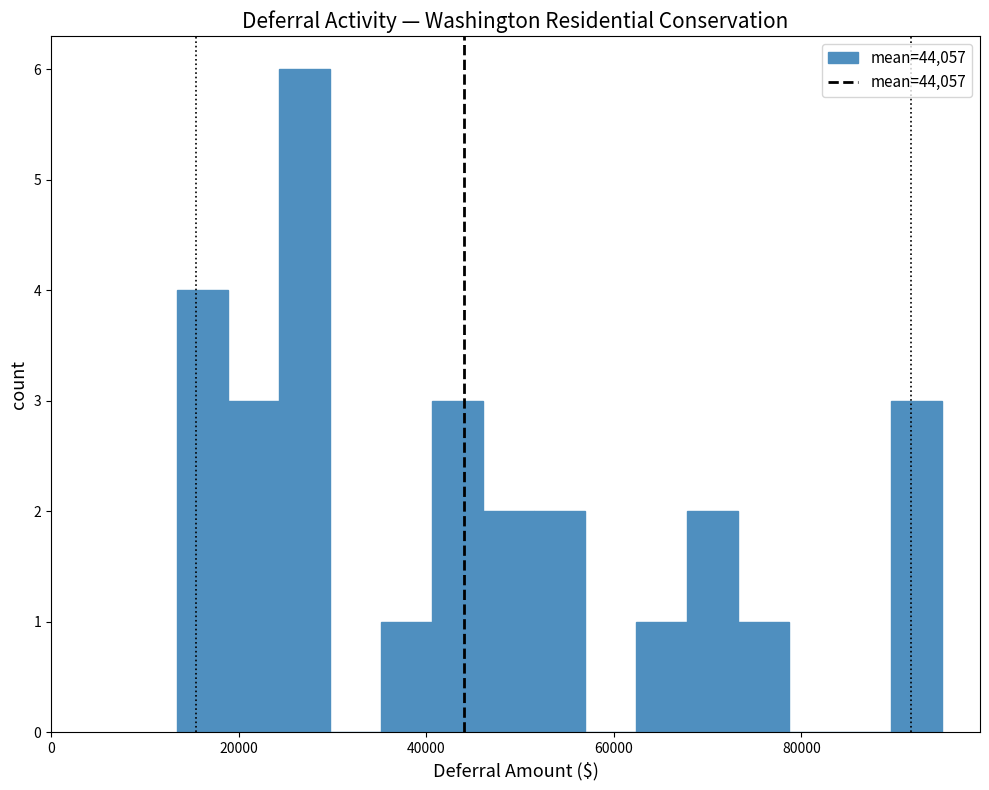

Read against the x-axis, roughly where is the centre of the tallest bar?

28000